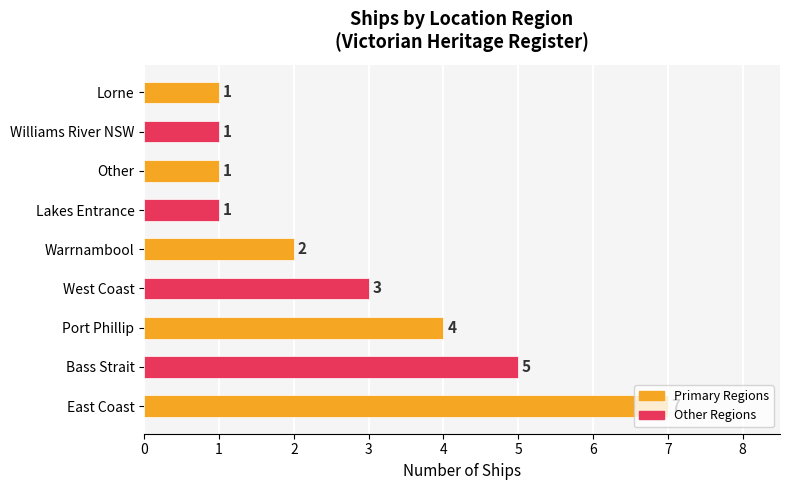

What is the sum of all values?

25